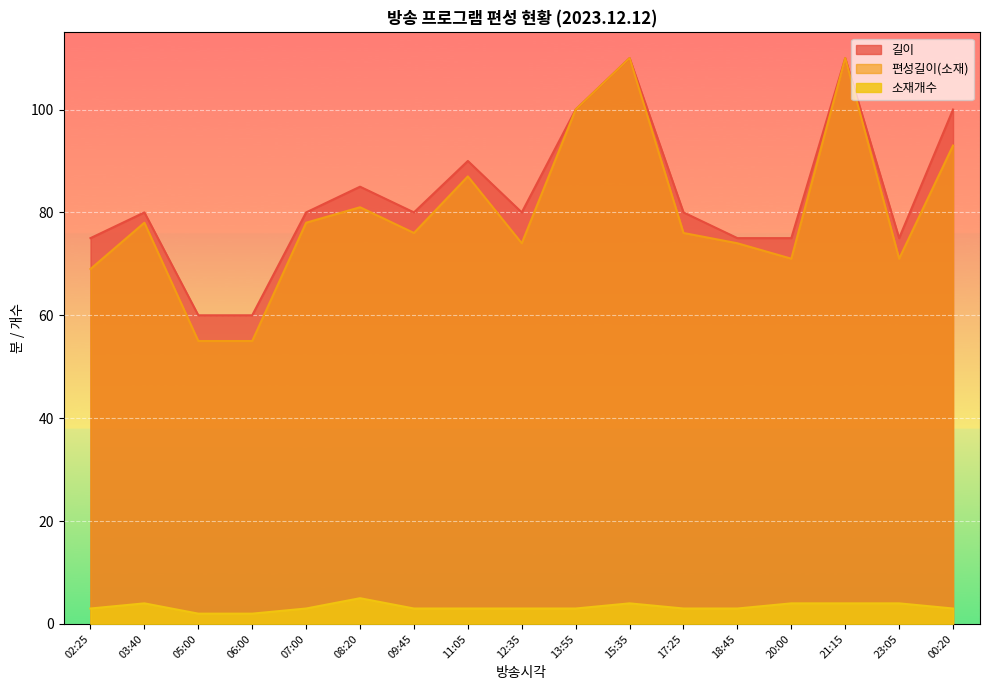

Between 06:00 and 17:25, which series saw the biggest shift?

편성길이(소재)